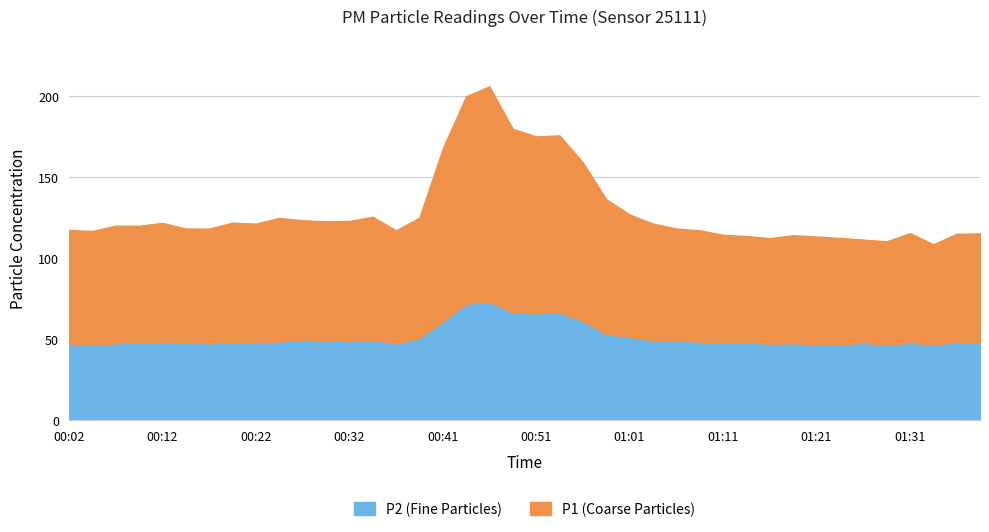

Rank the series by their maximum value, from highest to lowest.

P1, P2